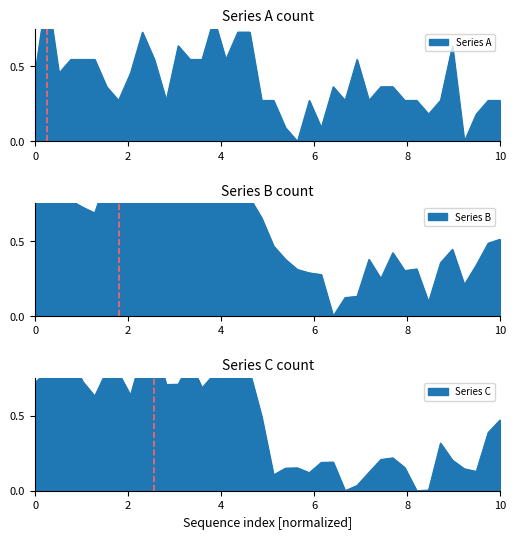

How many intersections are there between Series A and Series B?

12